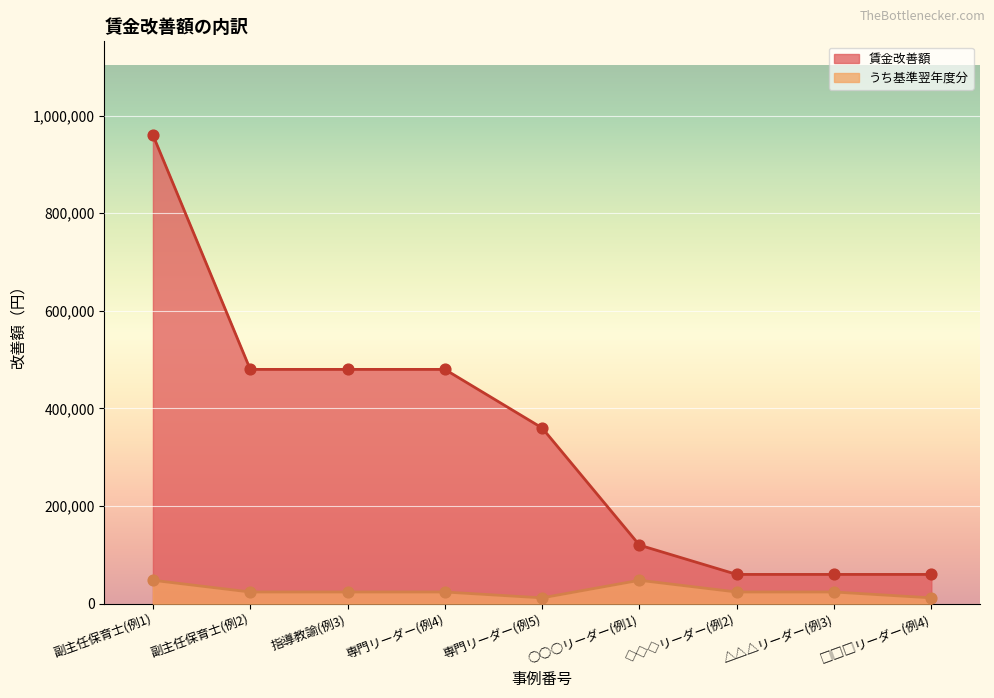

Which series reaches the maximum Y coordinate?

賃金改善額